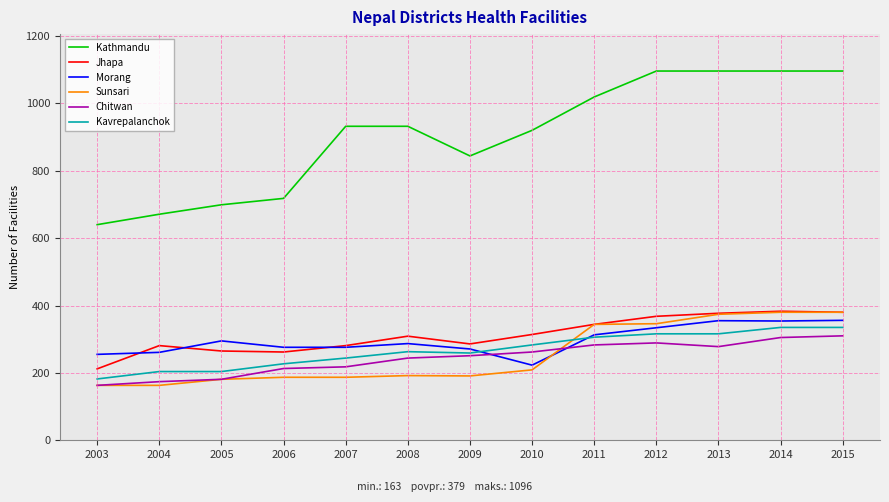

True or false: Kavrepalanchok and Kathmandu intersect in this chart.

False